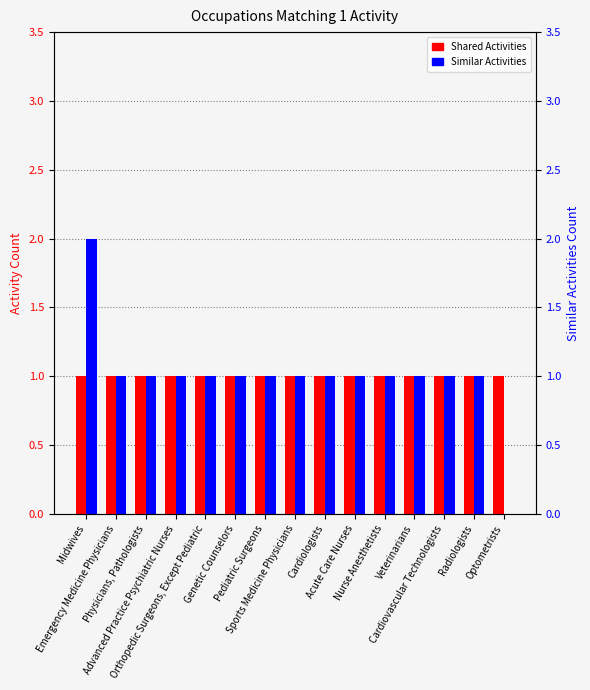

Count the number of data series in this chart.

2